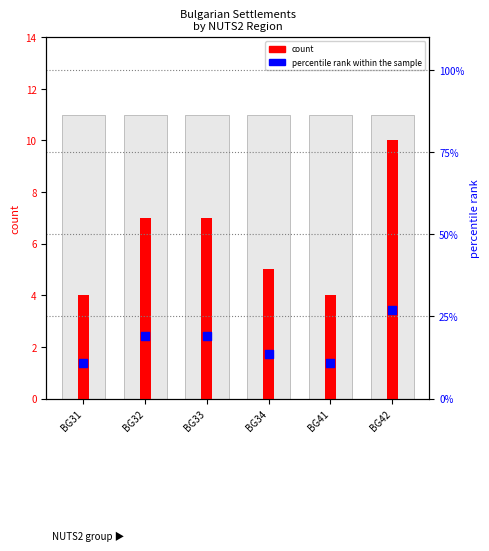

Which series has the largest Y range (max minus min)?

percentile rank within the sample